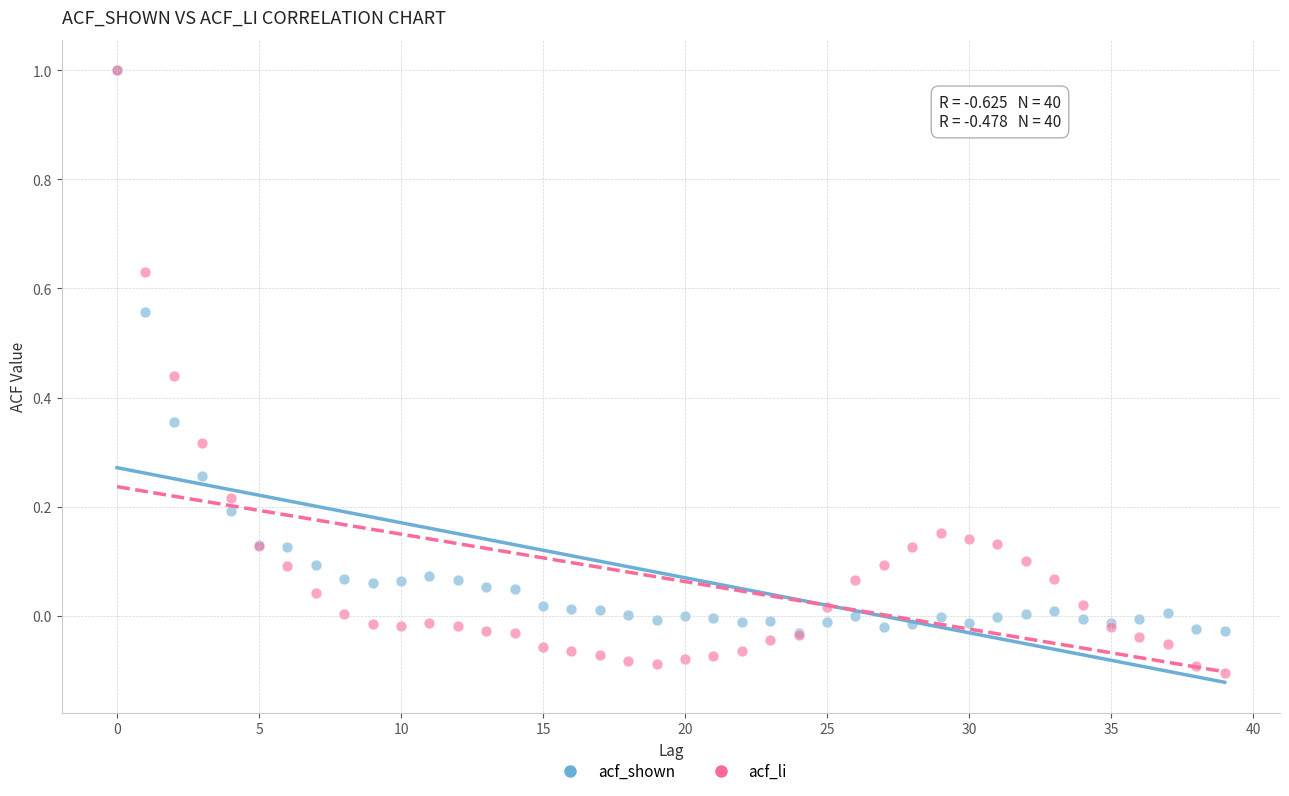

Which series has the widest spread of Y values?

acf_li